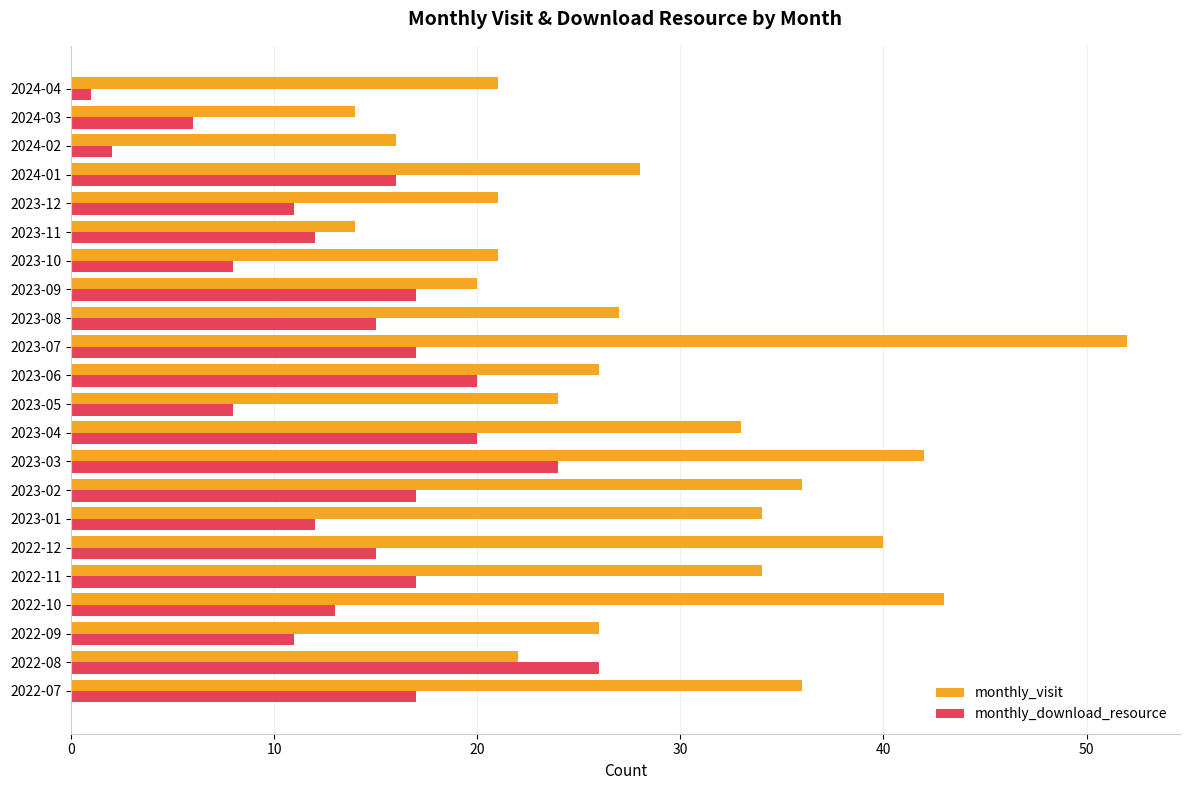

What is the maximum value for monthly_visit?

52